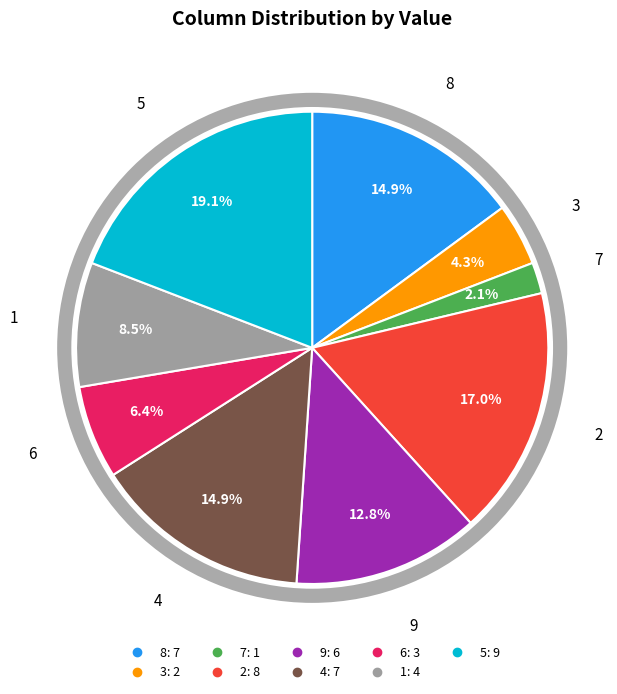

To the nearest percent, what portion does 3 represent?

4%